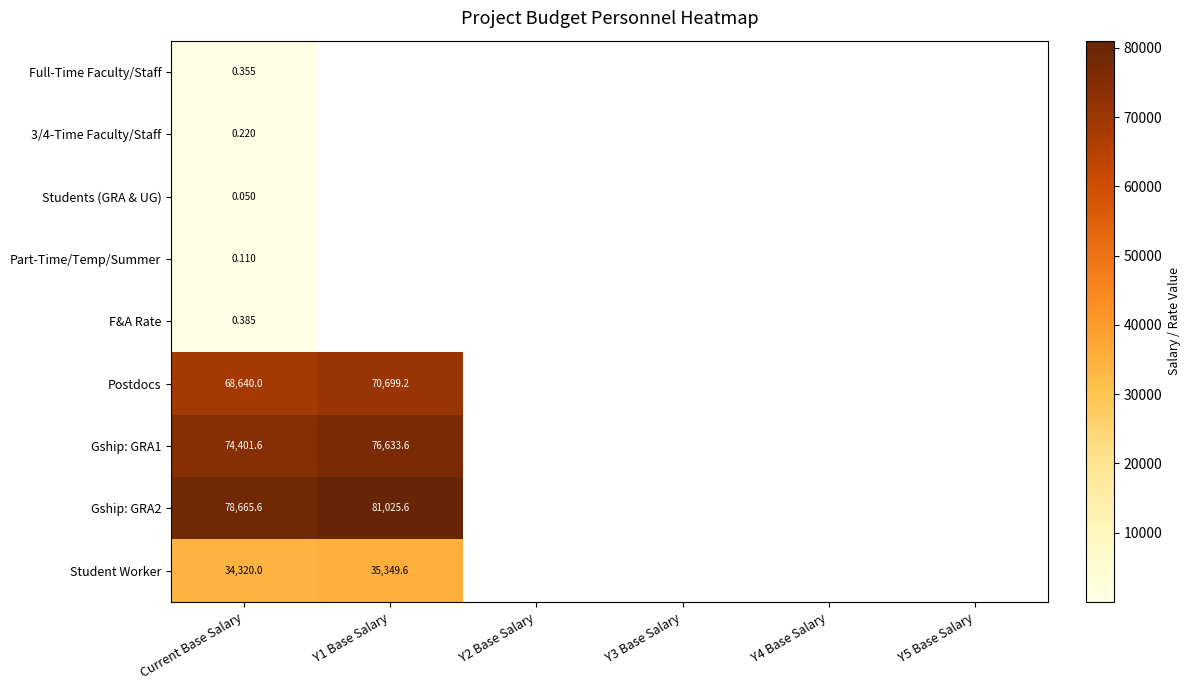

Between Y3 Base Salary and Y4 Base Salary, which is larger?

Y3 Base Salary